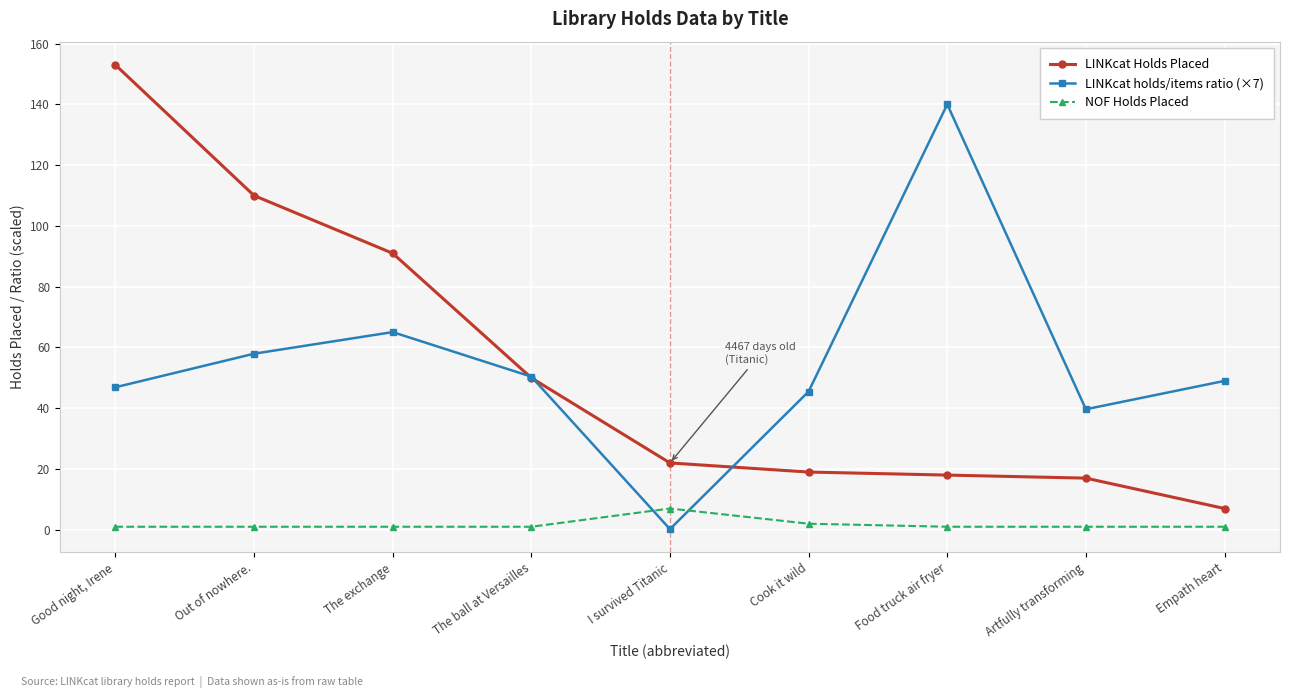

What are all the series names shown in the legend?

LINKcat Holds Placed, LINKcat holds/items ratio (×7), NOF Holds Placed